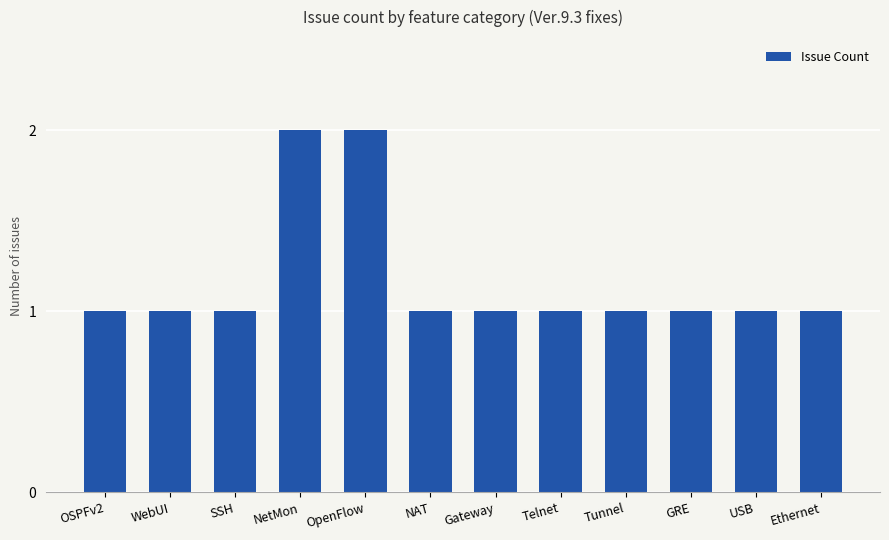

What is the greatest value displayed?

2